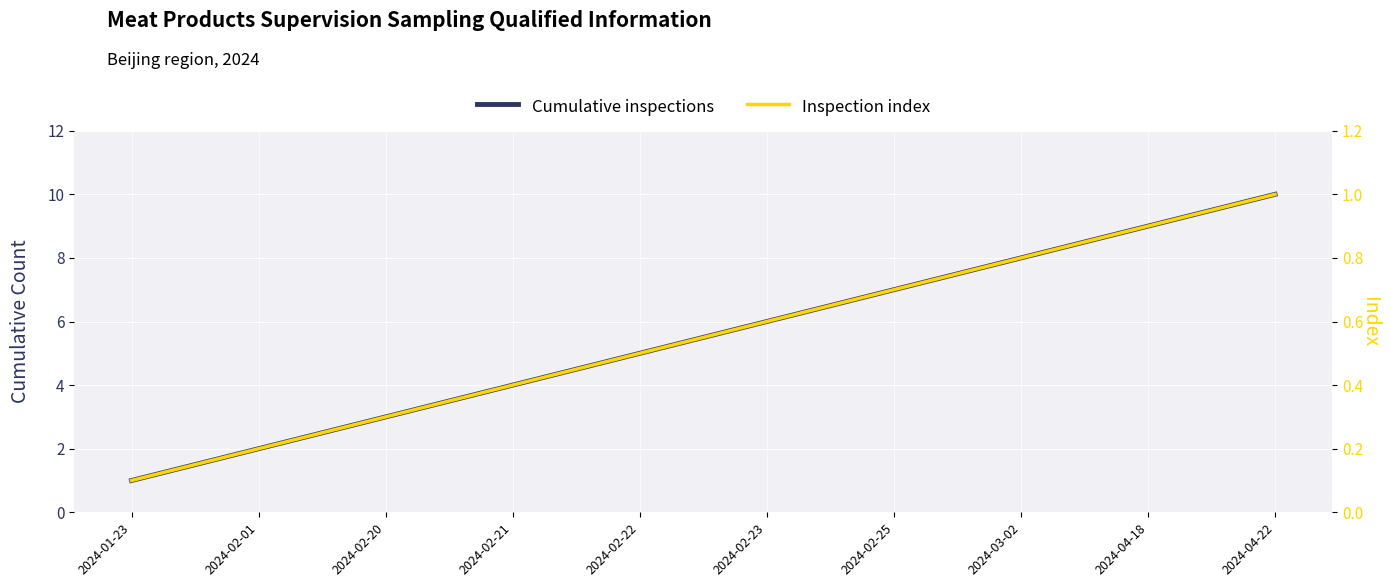

At 2024-02-23, list the series in order from smallest to largest.

Inspection index, Cumulative inspections